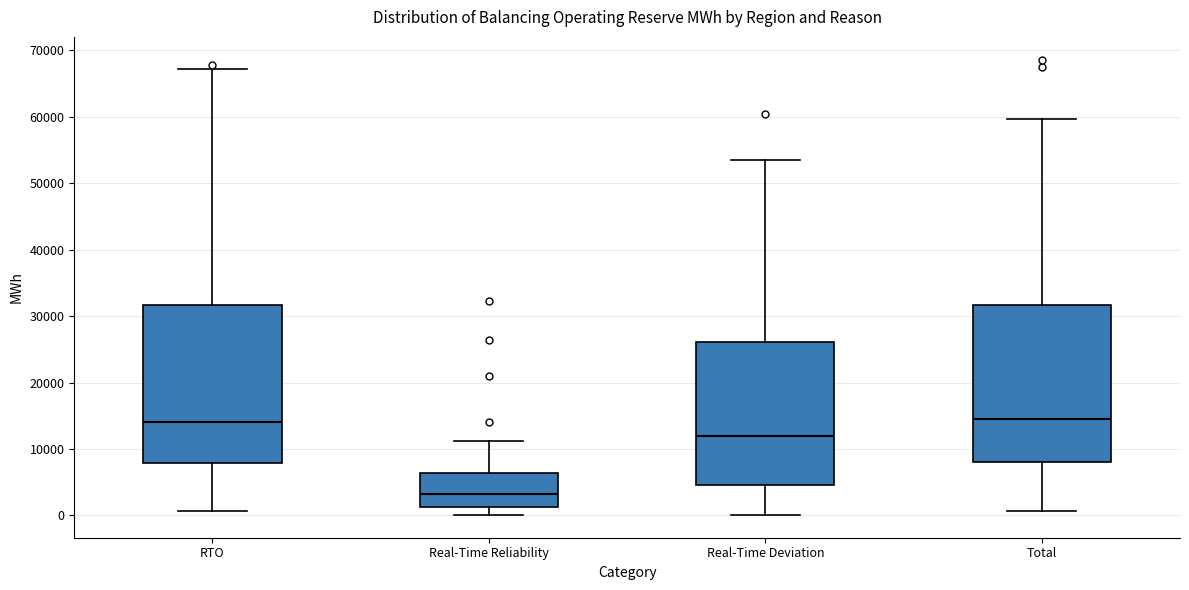

Reading left to right, read every box against the y-axis: the position of its median line, the range the box covers, and the ends of its whiskers. The values are not printed on the chart, so give them approximately, as read against the axis.

RTO: median 14000, box 8000 to 32000, whiskers 1000 to 67000
Real-Time Reliability: median 3000, box 1000 to 6000, whiskers 0 to 11000
Real-Time Deviation: median 12000, box 5000 to 26000, whiskers 0 to 54000
Total: median 15000, box 8000 to 32000, whiskers 1000 to 60000